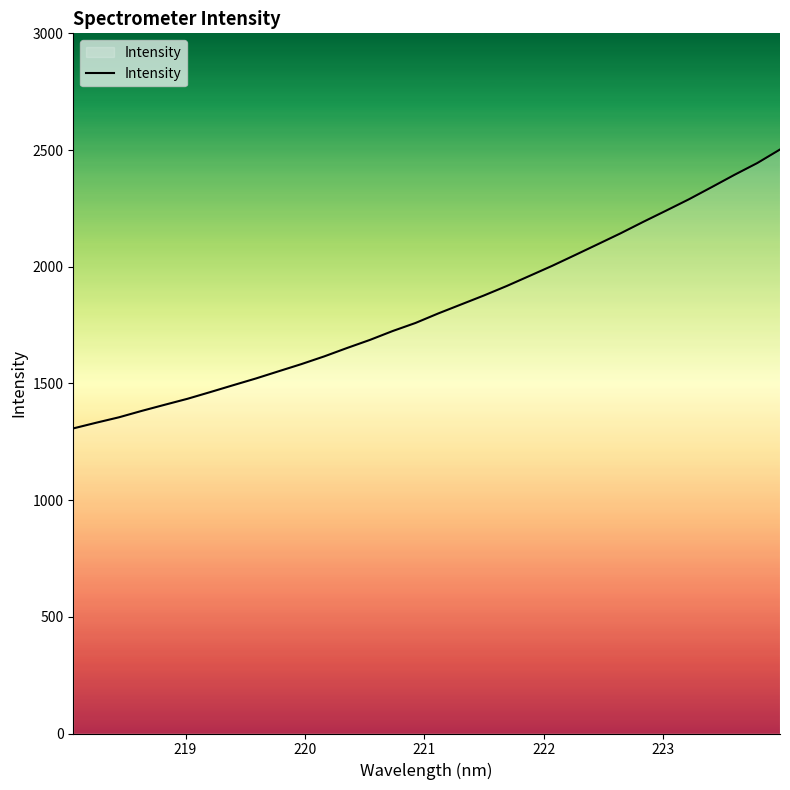

Reading right to left, what are all the values shown in this chart?

2502.2	2444.1	2393.7	2341.0	2288.9	2240.3	2192.4	2143.1	2096.3	2049.9	2003.9	1960.5	1917.2	1876.7	1838.2	1799.8	1759.0	1724.5	1686.3	1651.8	1615.9	1582.8	1552.1	1521.1	1492.1	1462.8	1434.0	1408.4	1382.3	1354.8	1331.5	1307.2